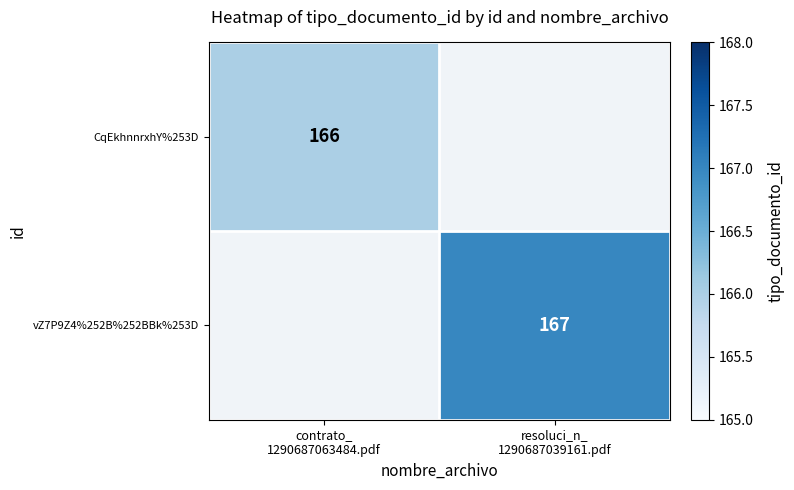

Count the number of categories in the chart.

2